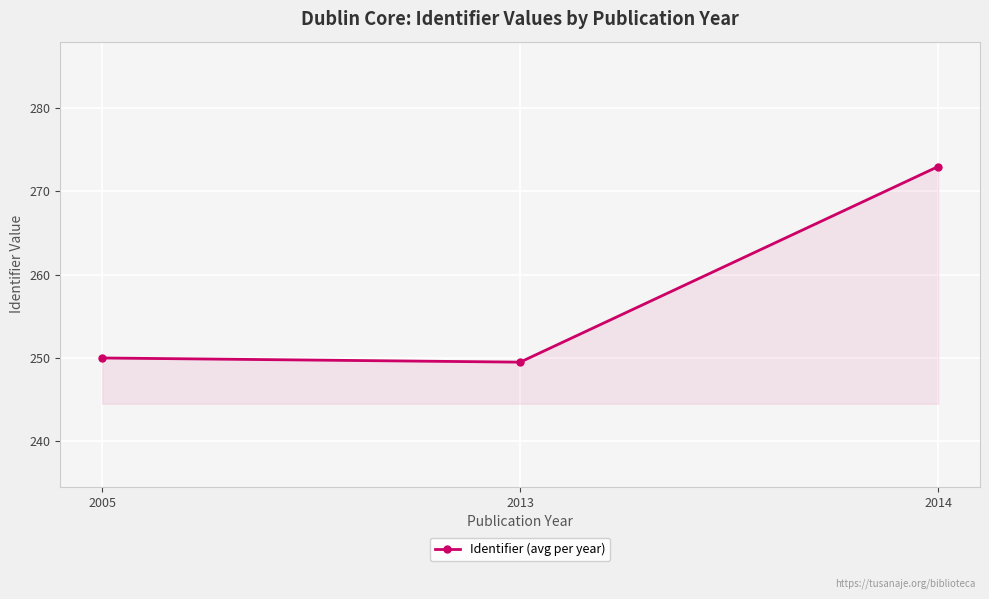

What is the change in value from 2005 to 2013?

-0.5